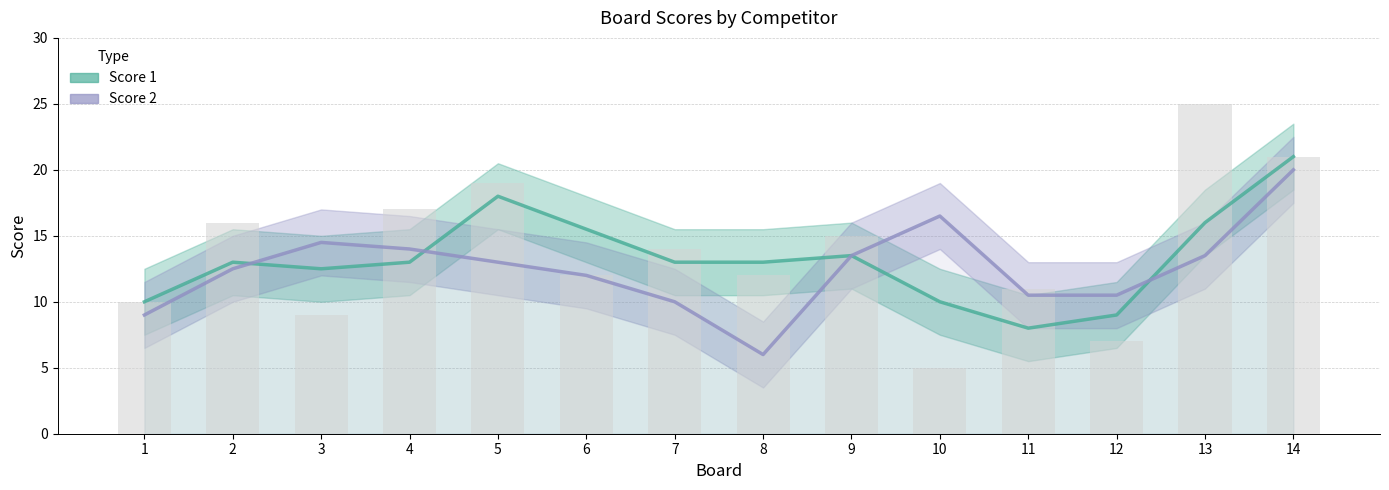

What is the average value of the Score 1 series?

13.2